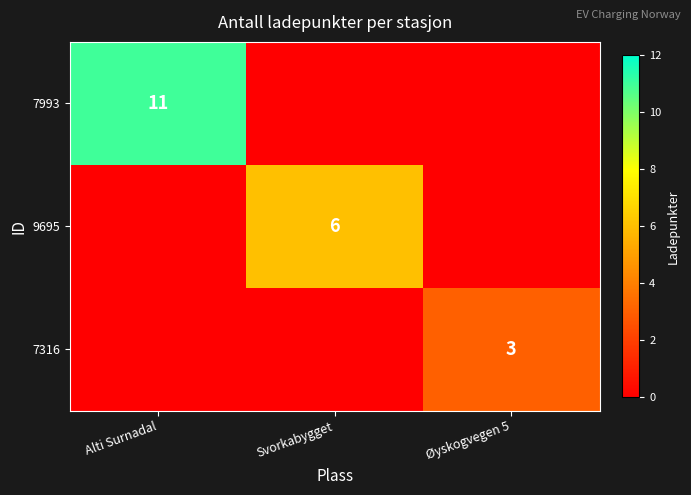

Is it true that 9695 equals 10 at Svorkabygget?

False